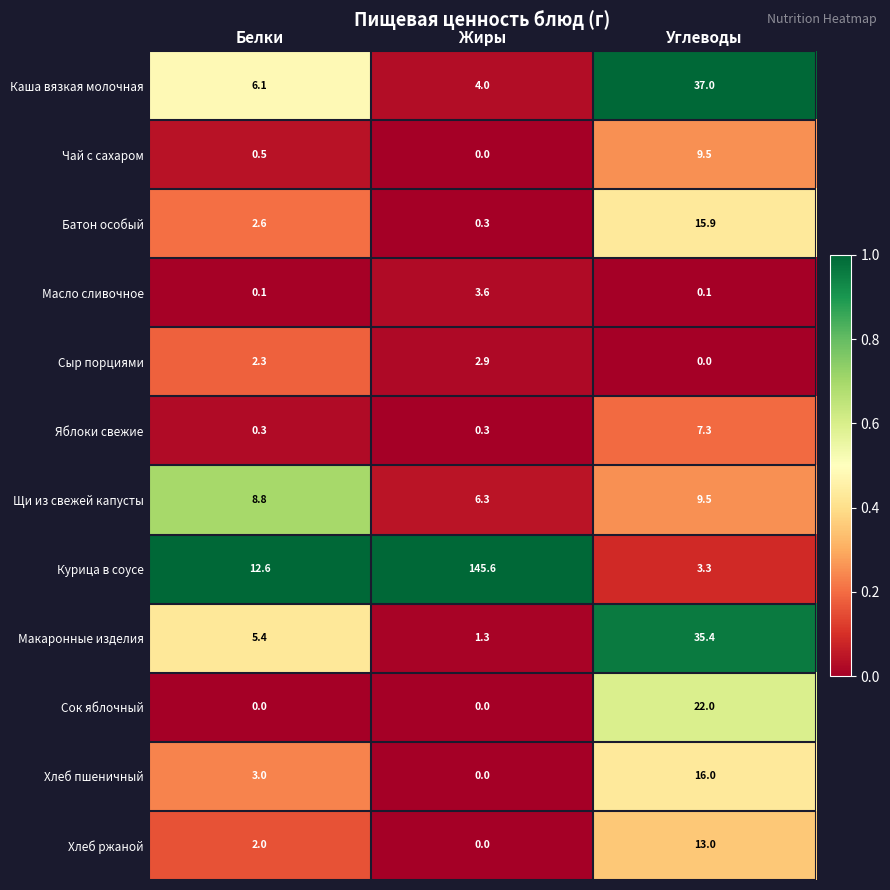

What is the spread (max minus min) of values at Жиры?

145.6